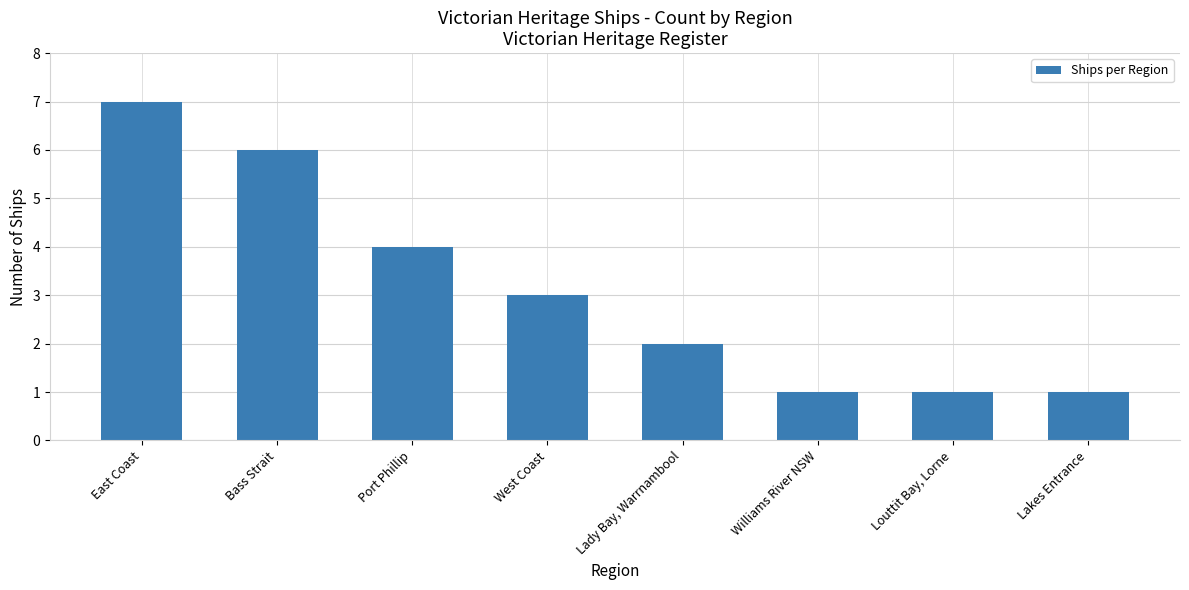

How many bars are there in total?

8